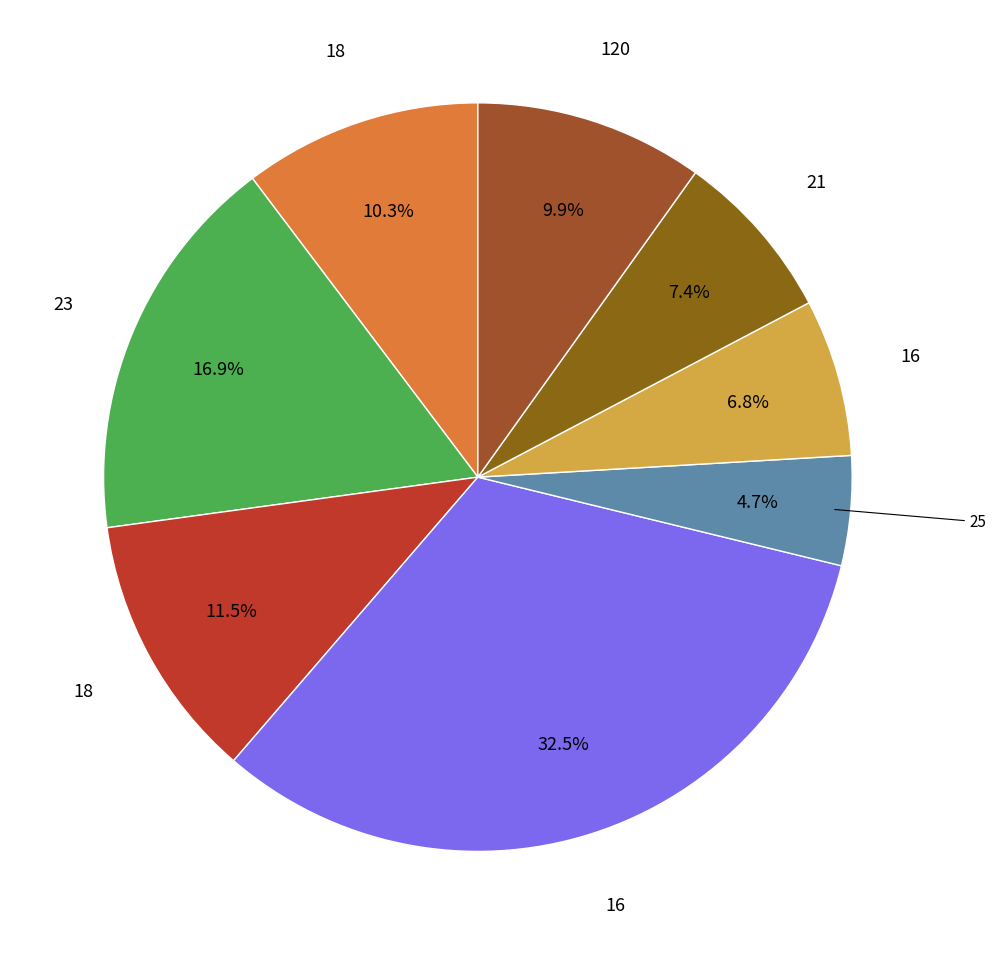

Rank the categories by value from highest to lowest.

16, 23, 18, 18, 120, 21, 16, 25